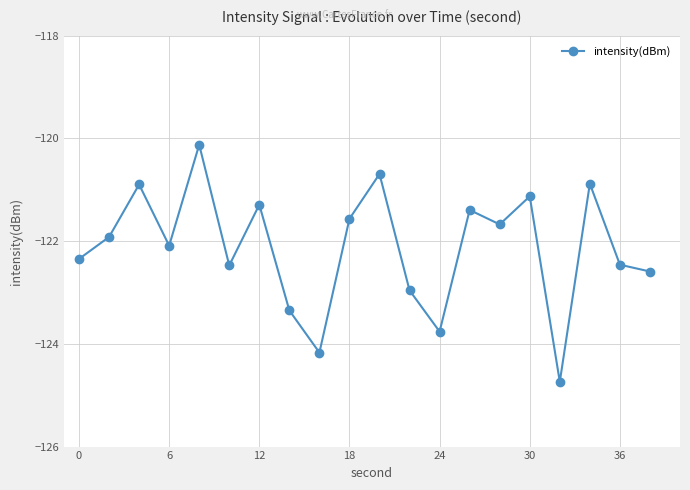

What is the difference between the second highest and second lowest values?

3.5